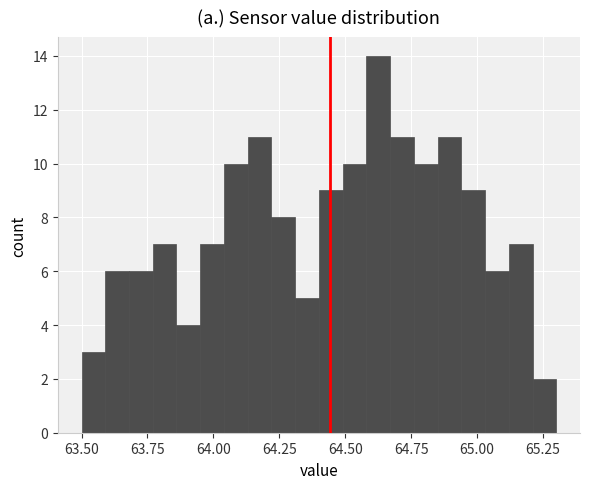

Read against the x-axis, roughly where is the centre of the tallest bar?

64.65